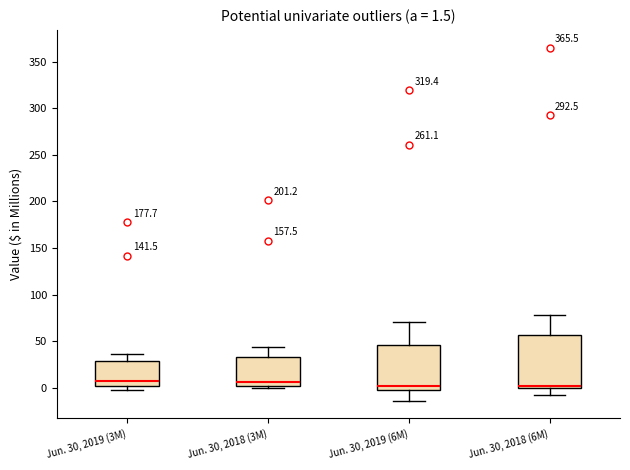

Comparing the boxes themselves (not the whiskers), which one is the tallest?

Jun. 30, 2018 (6M)